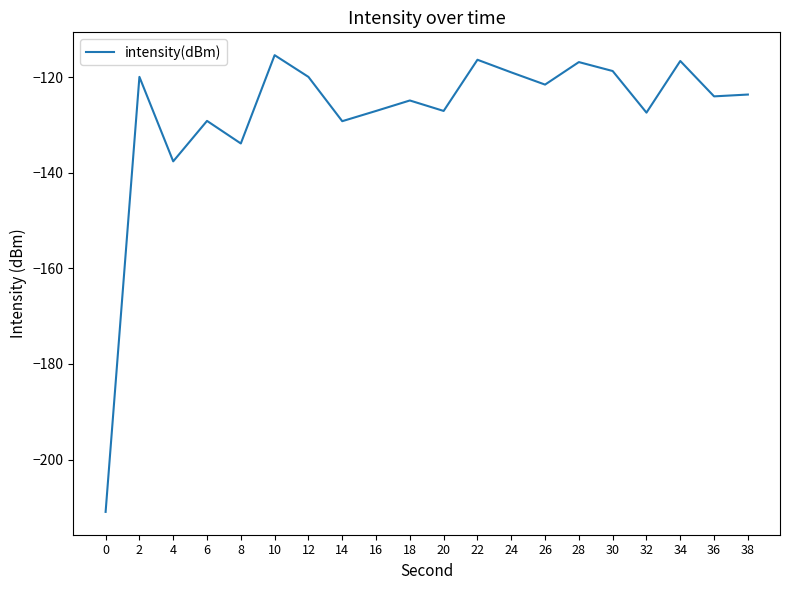

What is the change in value from 2 to 38?

-3.7